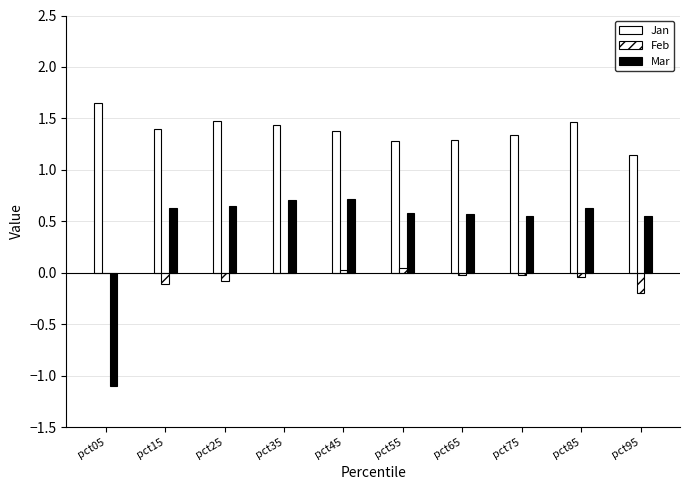

The Jan series shows 1.6 at pct05. True or false?

True